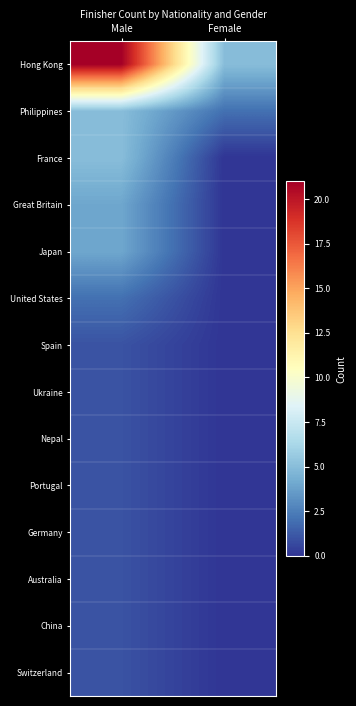

At which category does the chart reach its minimum across all series?

Female